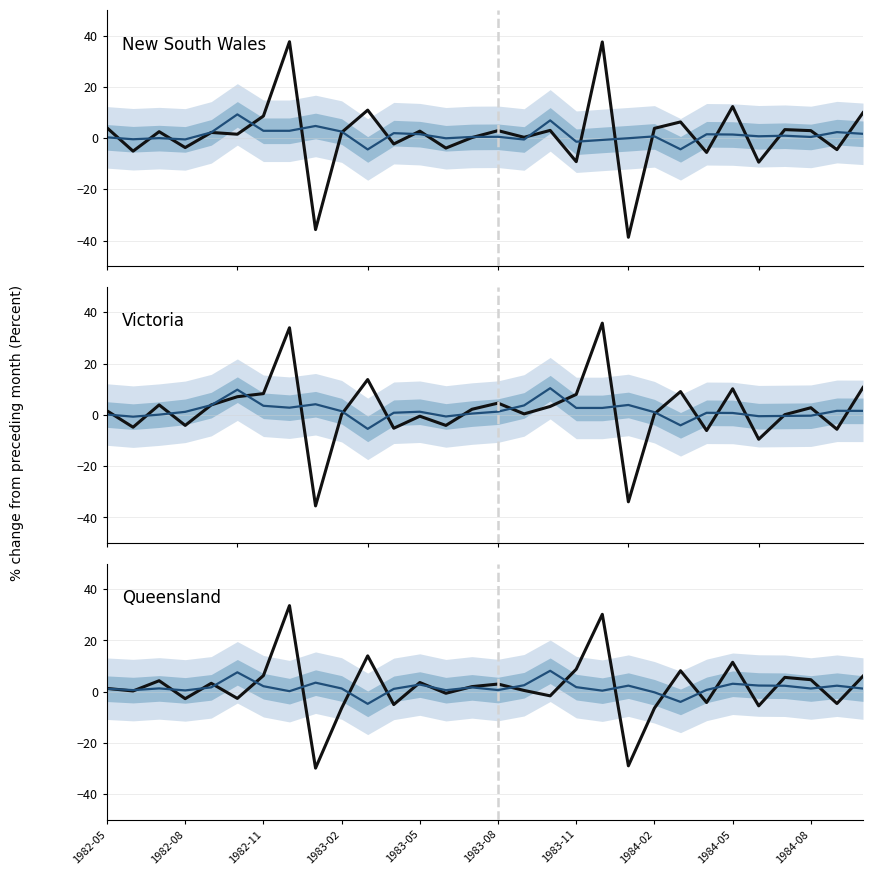

Count the number of categories in the chart.

30